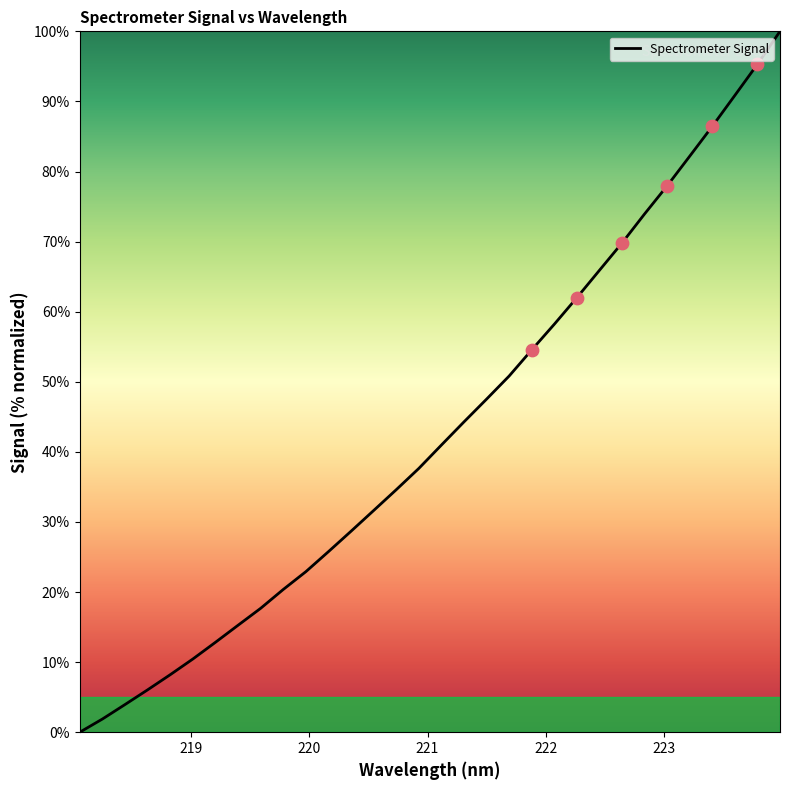

What is the greatest value displayed?

100.0